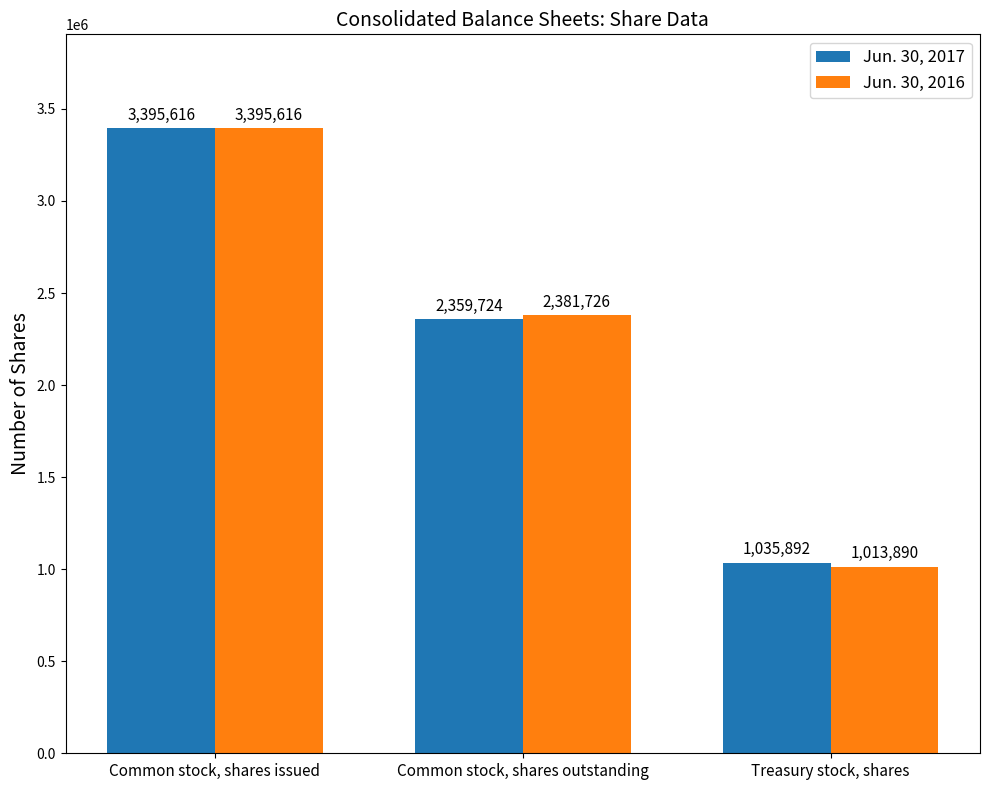

What is the minimum value for Jun. 30, 2017?

1035892